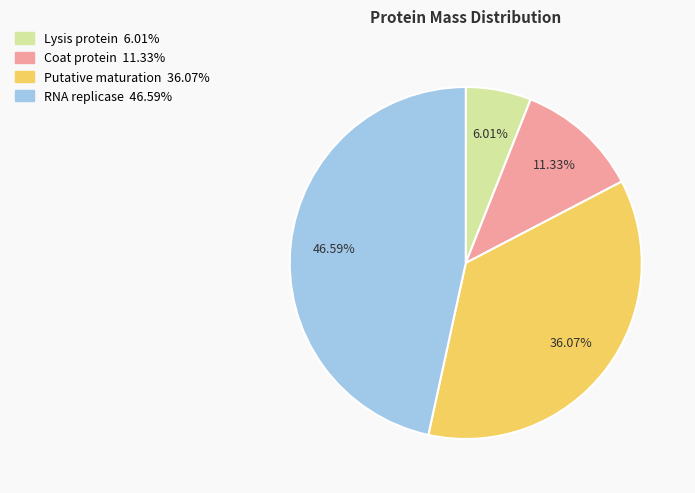

Which slice is the smallest?

Lysis protein